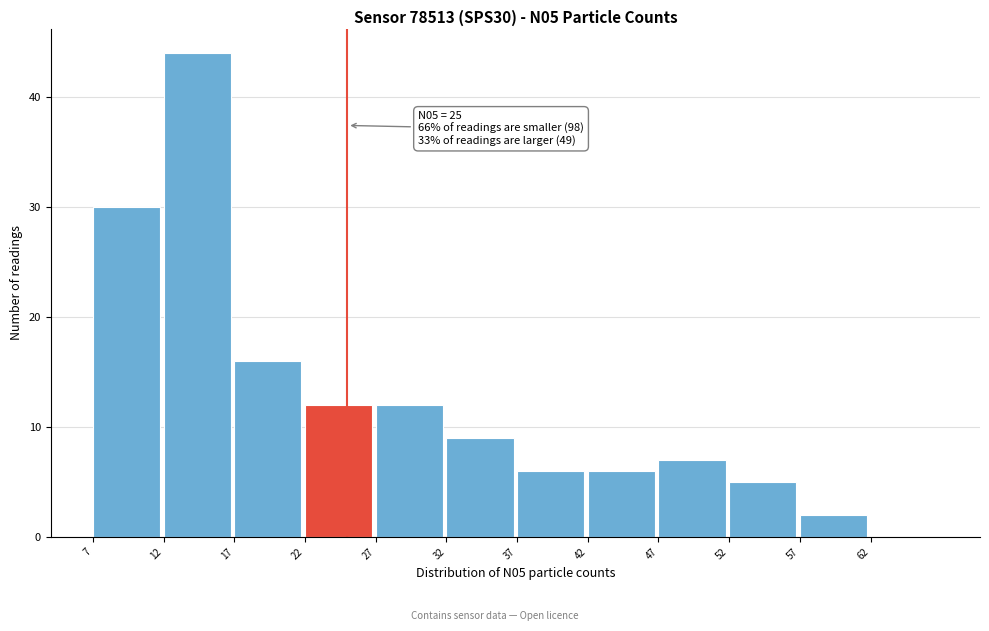

Over which range of the x-axis is the bar tallest?

12 to 17